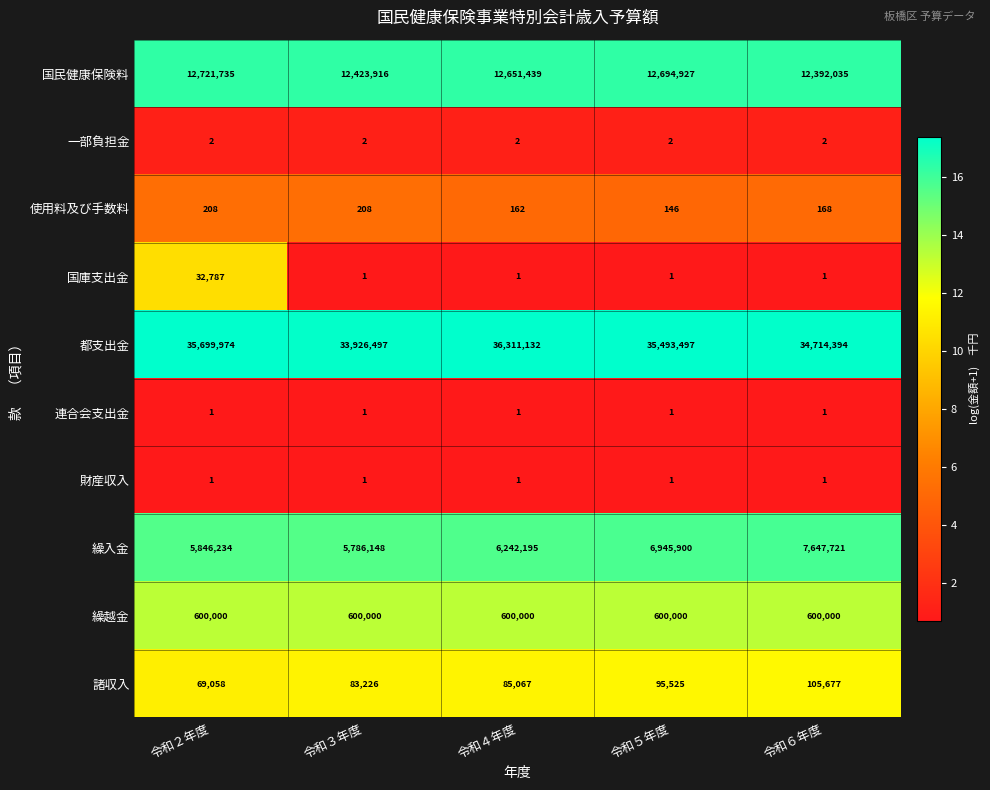

True or false: 財産収入 has a value of 1 at 令和５年度.

True